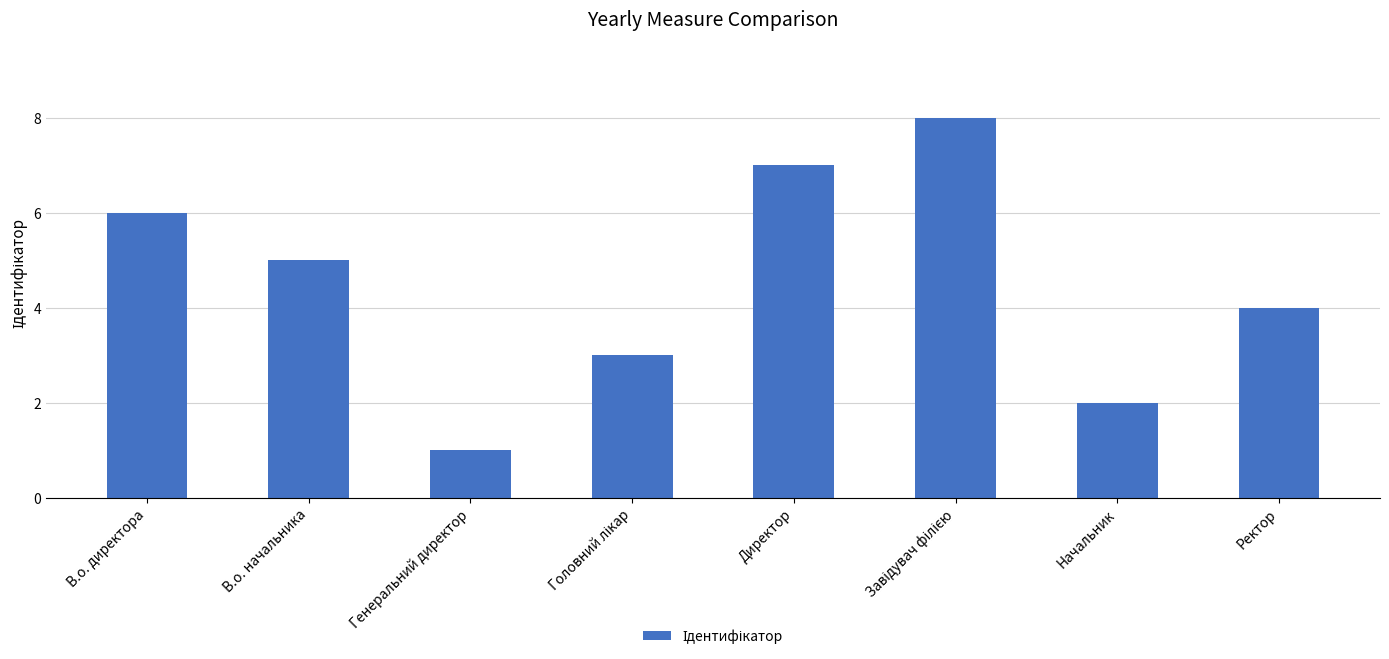

What is the sum of all values?

36